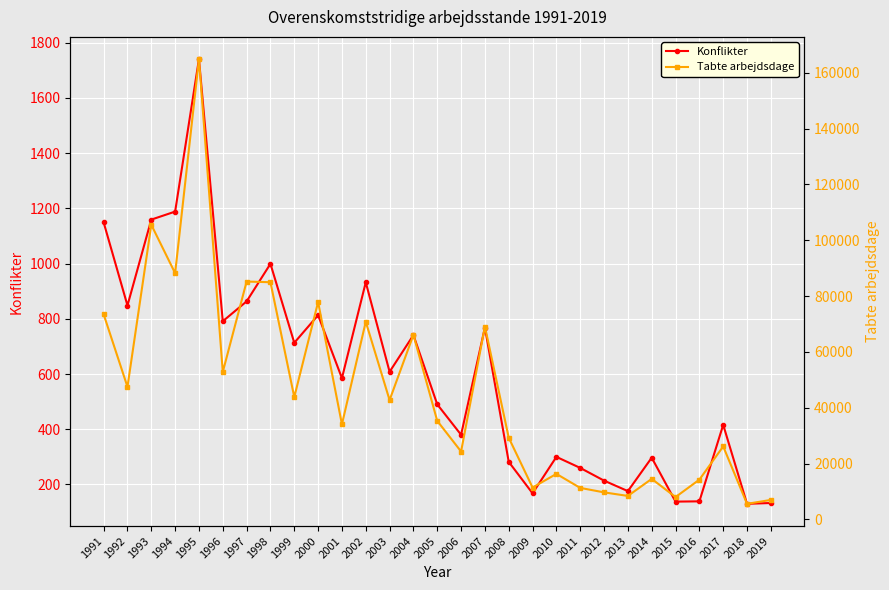

In Tabte arbejdsdage, how many points are lower than both neighbors (excluding endpoints)?

11